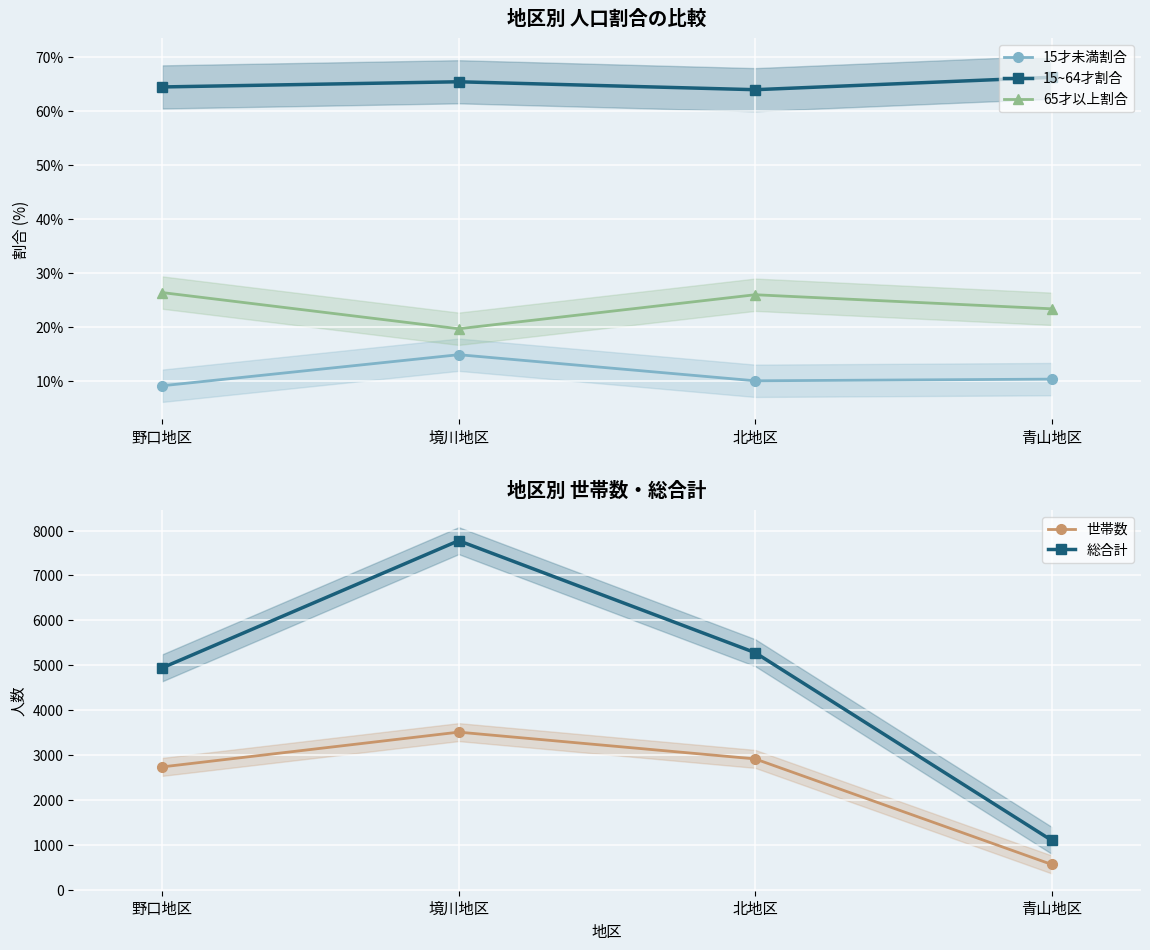

True or false: 15才未満割合 and 65才以上割合 cross at least once.

False